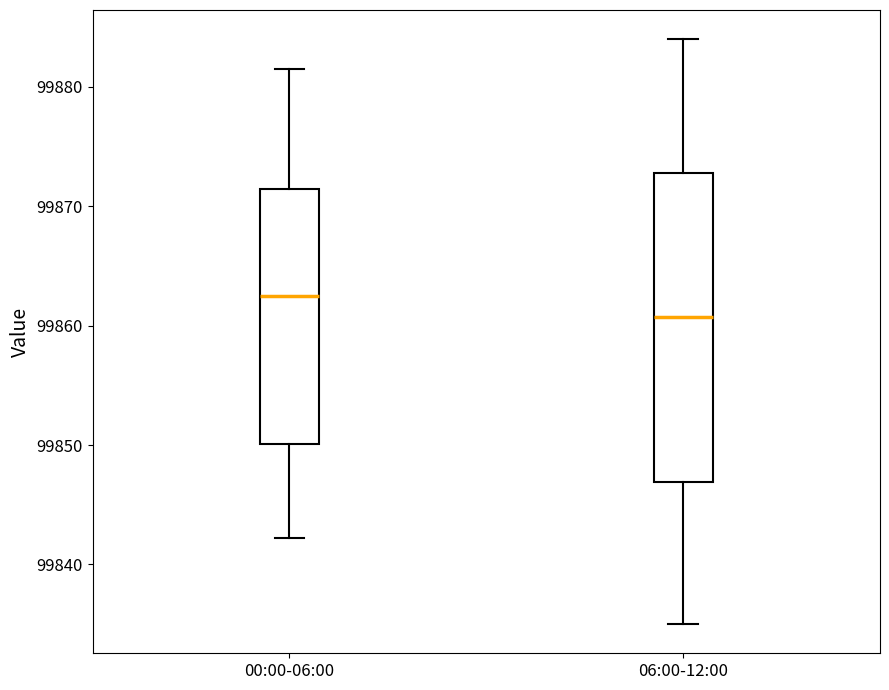

Reading left to right, read every box against the y-axis: the position of its median line, the range the box covers, and the ends of its whiskers. The values are not printed on the chart, so give them approximately, as read against the axis.

00:00-06:00: median 99862, box 99850 to 99871, whiskers 99842 to 99882
06:00-12:00: median 99861, box 99847 to 99873, whiskers 99835 to 99884